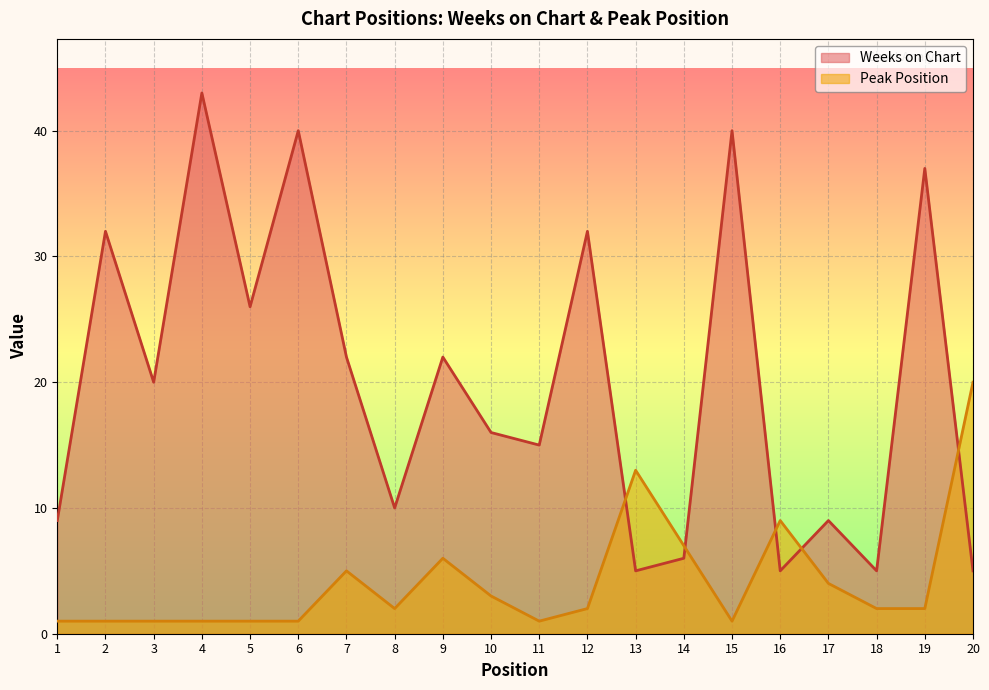

True or false: Weeks on Chart has a value of 32 at 12.

True